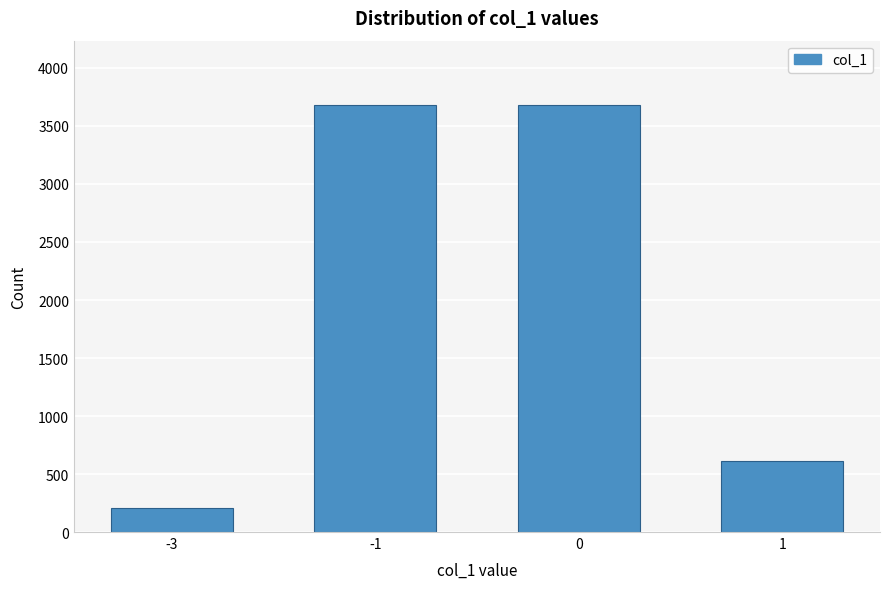

Reading right to left, transcribe all the data shown in this chart.

1=613	0=3683	-1=3683	-3=204